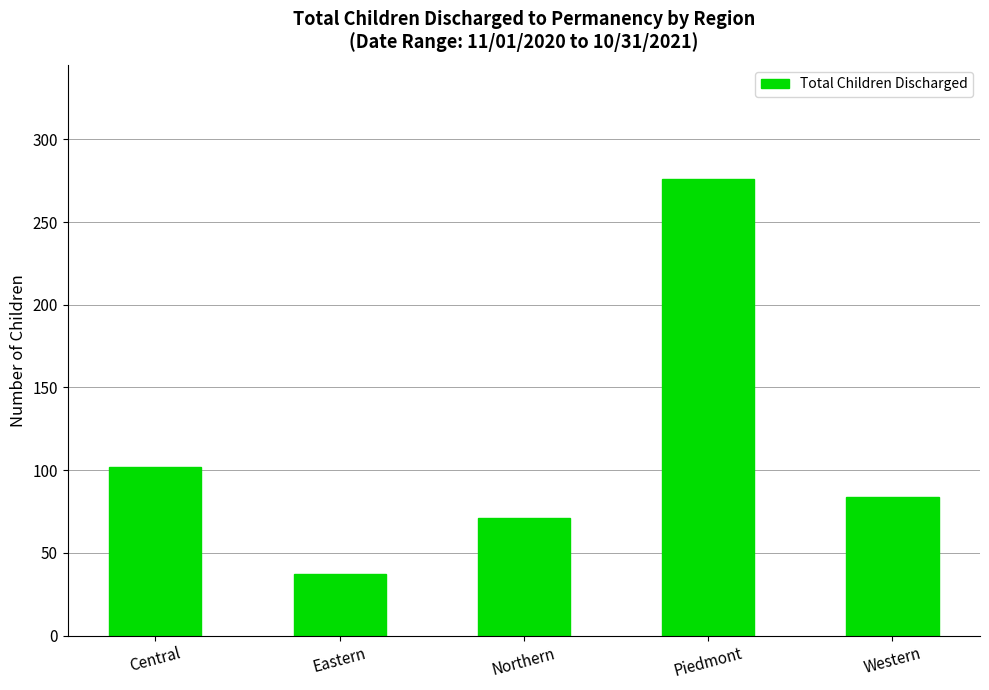

What position from the right is Eastern?

4